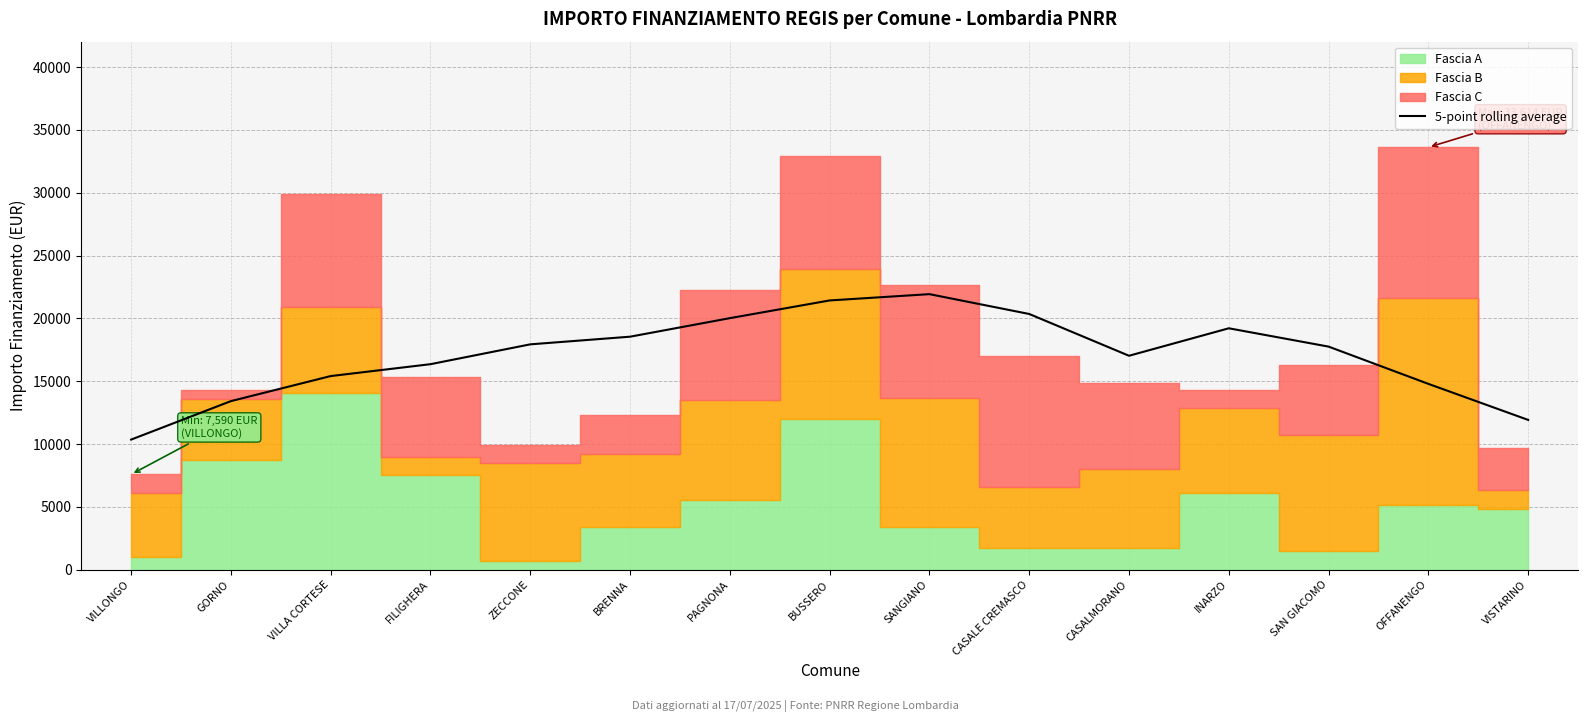

At which label is the value closest to 16143?

FILIGHERA